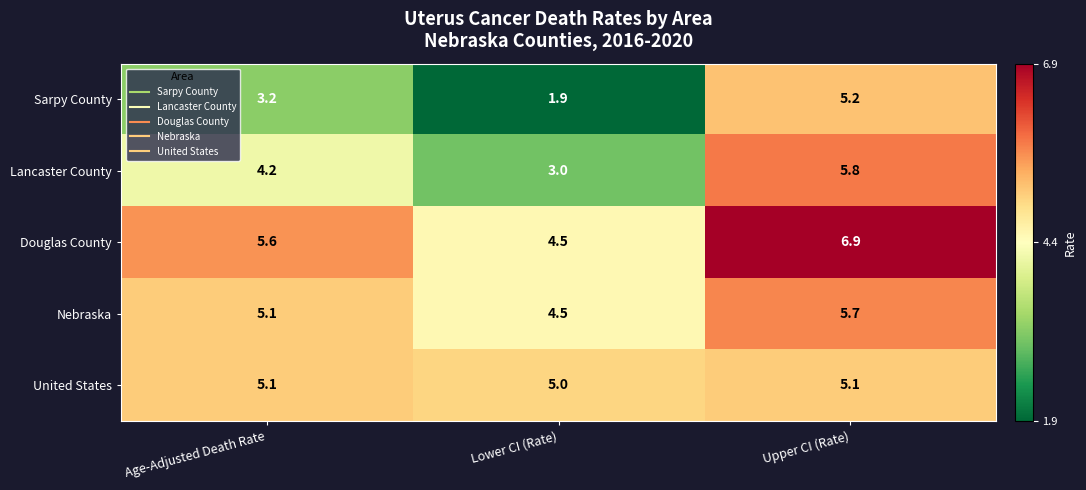

Is it true that United States equals 2.5 at Upper CI (Rate)?

False